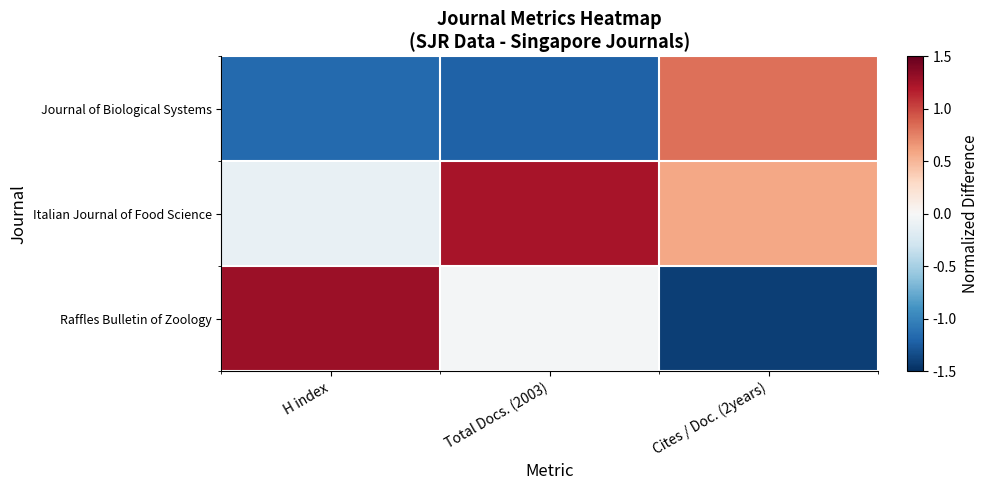

Reading left to right, extract all data points from this chart.

Journal of Biological Systems: H index=-1.2	Total Docs. (2003)=-1.2	Cites / Doc. (2years)=0.8
Italian Journal of Food Science: H index=-0.1	Total Docs. (2003)=1.2	Cites / Doc. (2years)=0.6
Raffles Bulletin of Zoology: H index=1.3	Total Docs. (2003)=-0.0	Cites / Doc. (2years)=-1.4